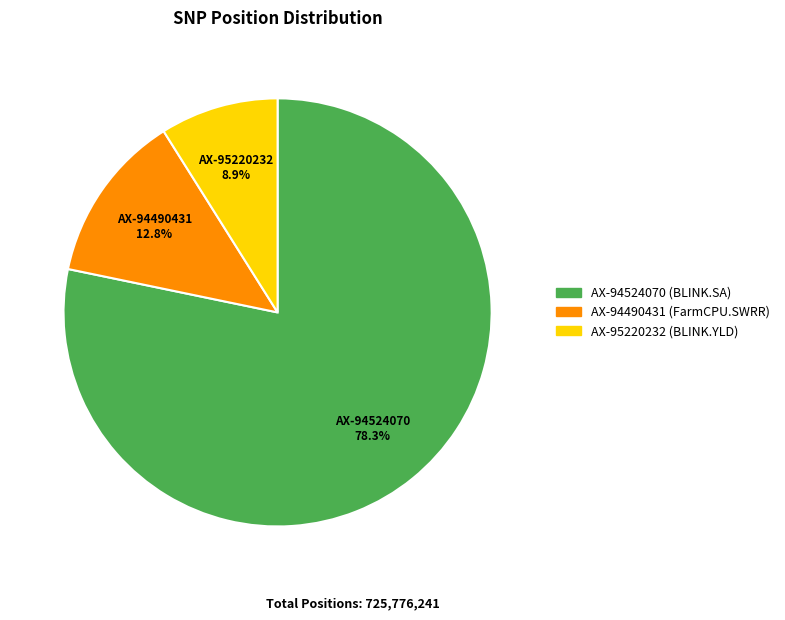

What percentage is the AX-95220232 slice, to the nearest percent?

9%